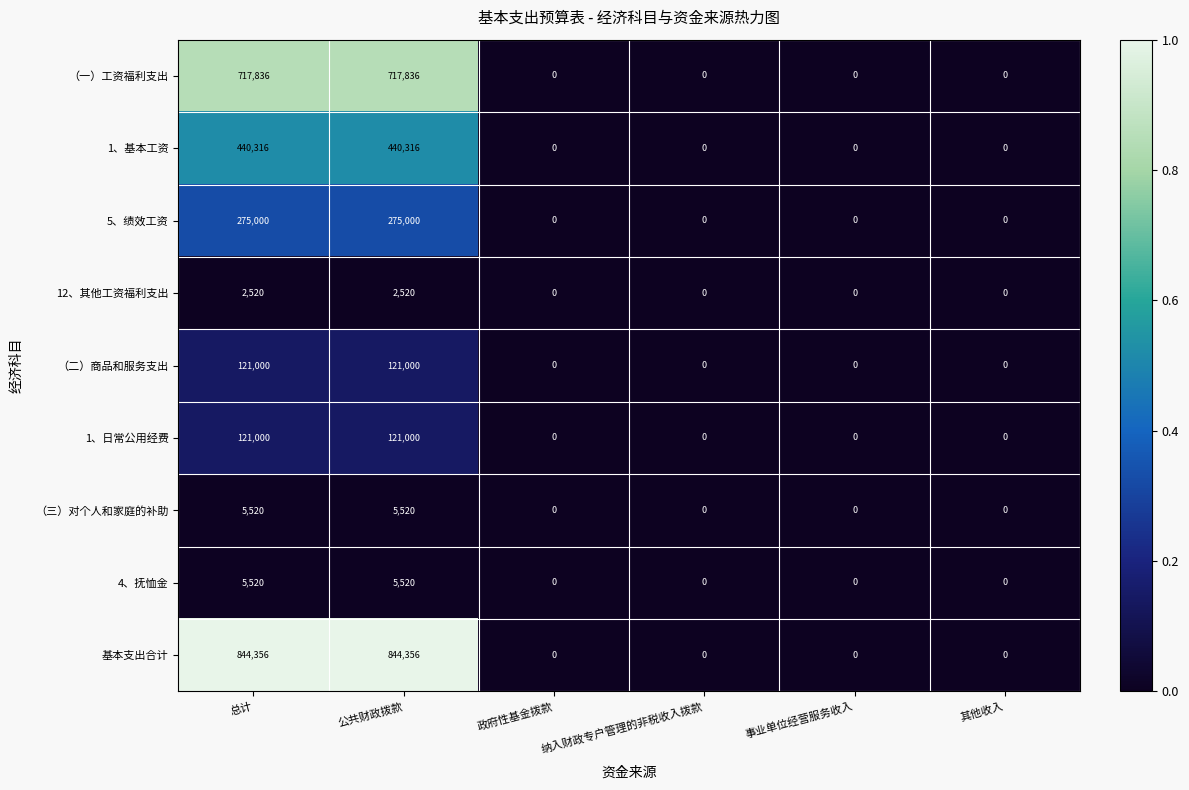

True or false: （二）商品和服务支出 has a value of 0 at 其他收入.

True